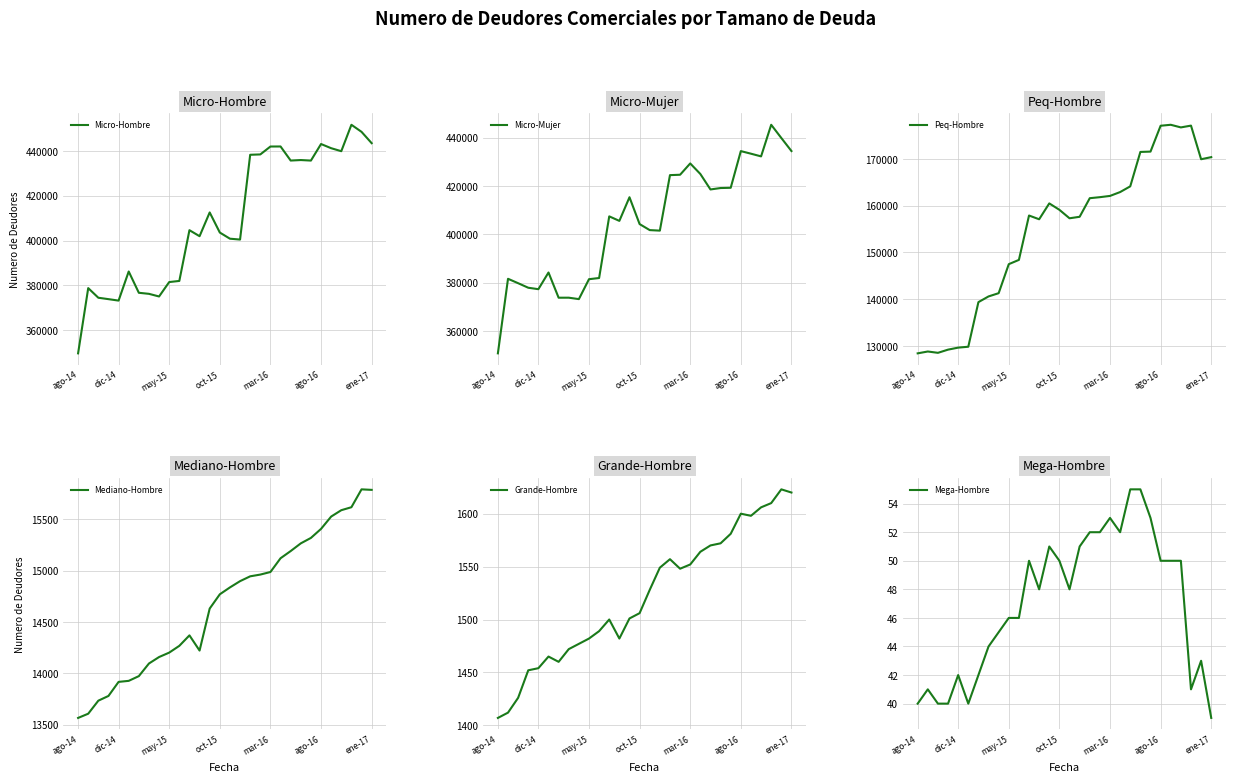

What is the total value across all series at 18?

1041493